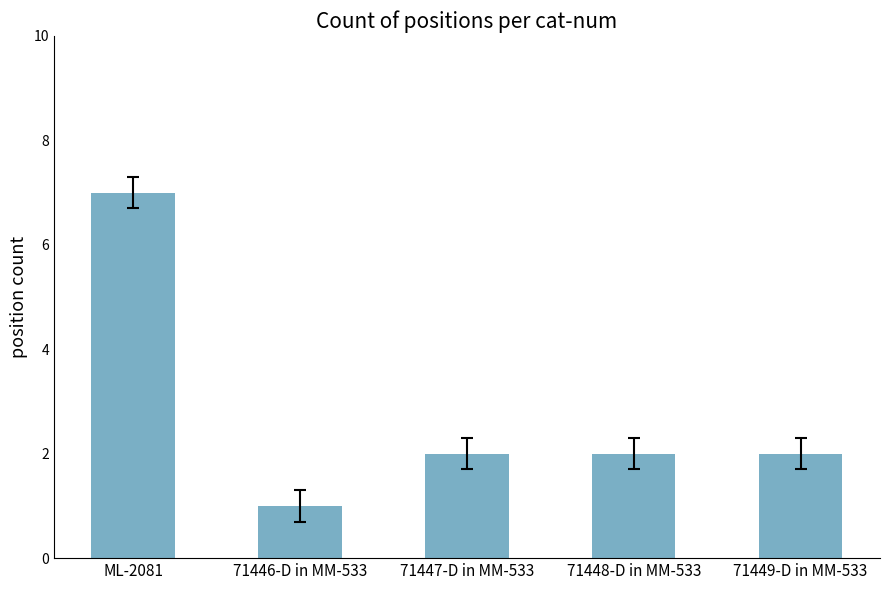

Reading left to right, extract all data points from this chart.

7	1	2	2	2